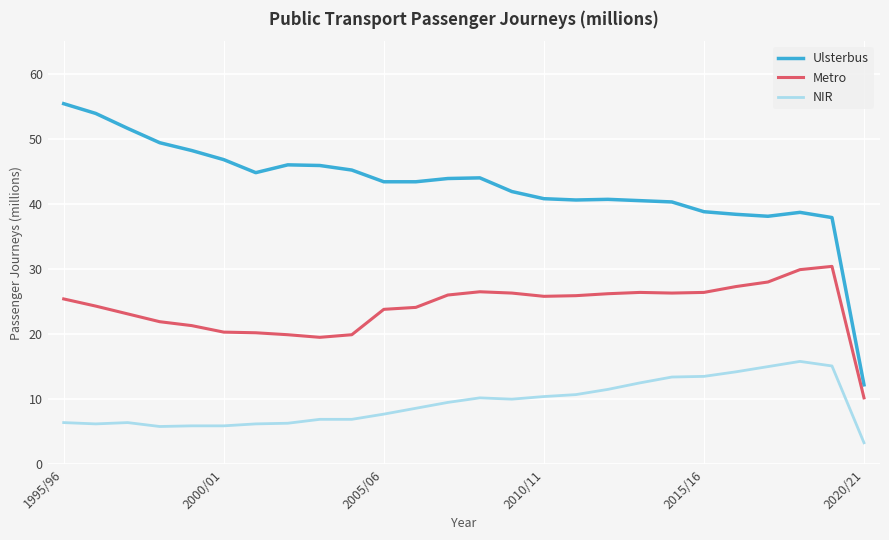

True or false: Ulsterbus has more than 2 points higher than both neighbors.

True